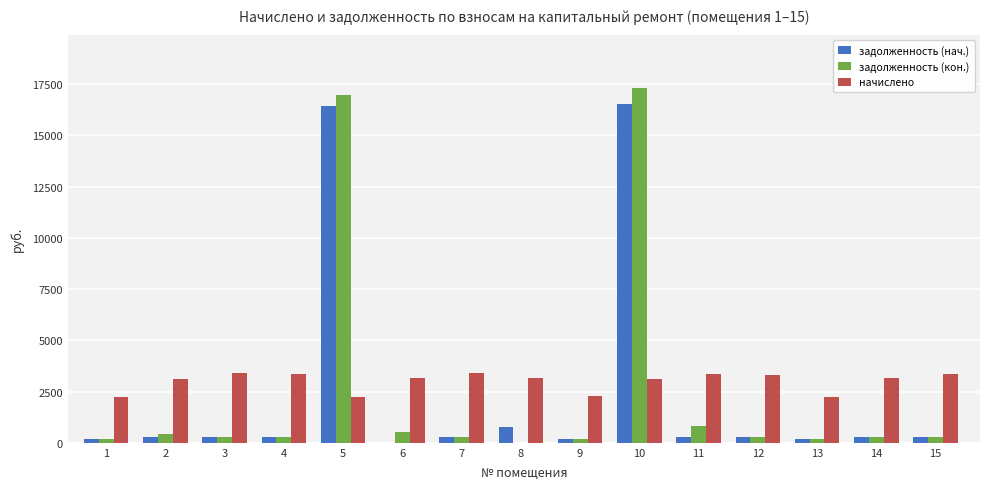

What value does the начислено series have at 14?

3146.6